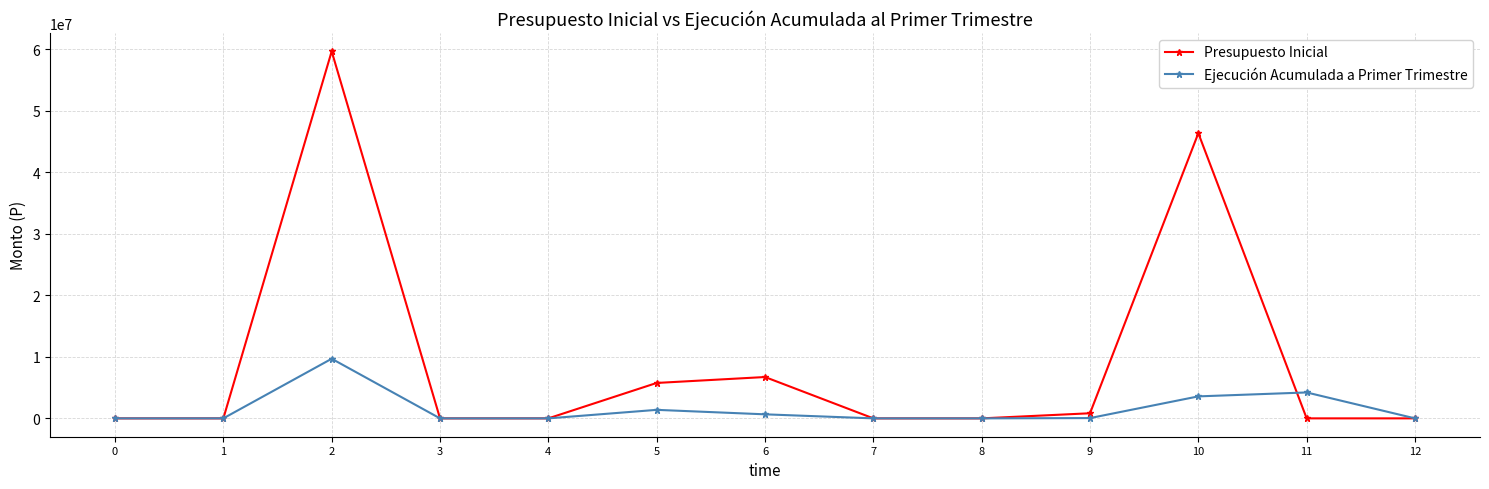

The value of Ejecución Acumulada a Primer Trimestre at 7 is 3546447. True or false?

False